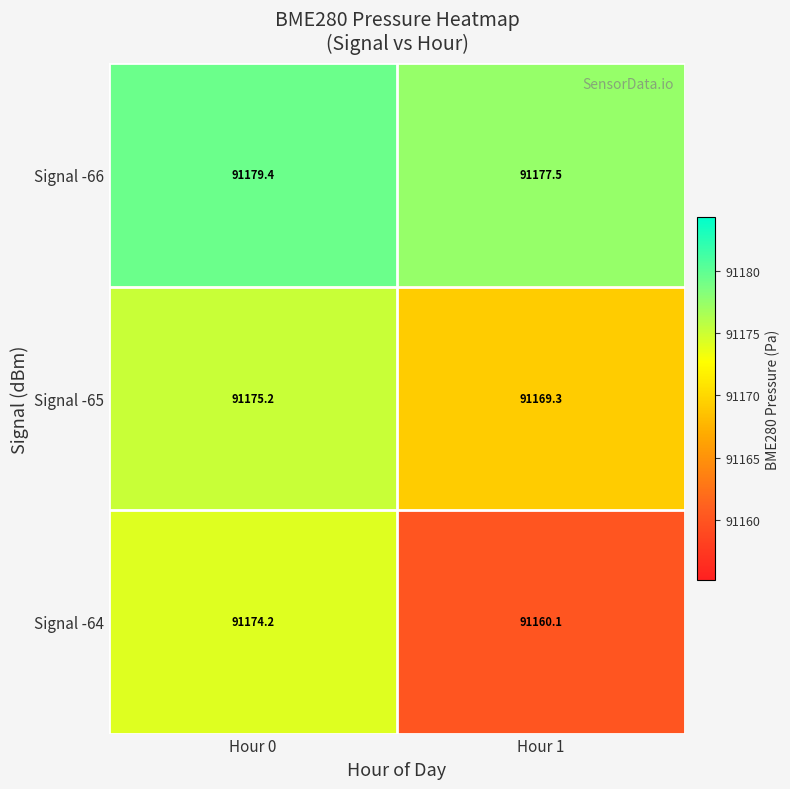

Read the Signal -66 value at Hour 1.

91177.5